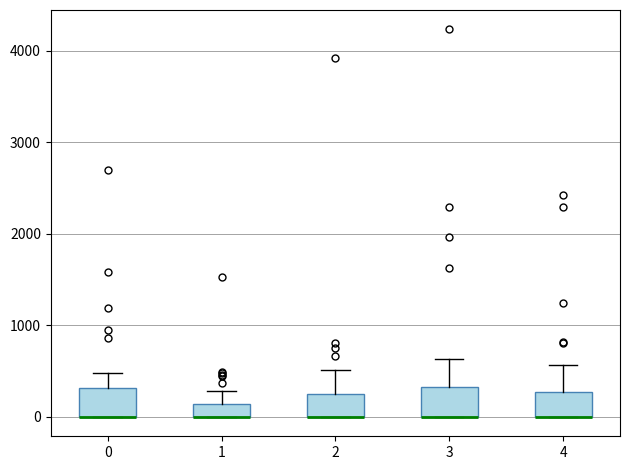

Where does the upper whisker of the box at x = 3 end on the y-axis? The values are not printed on the chart, so give them approximately, as read against the axis.

600